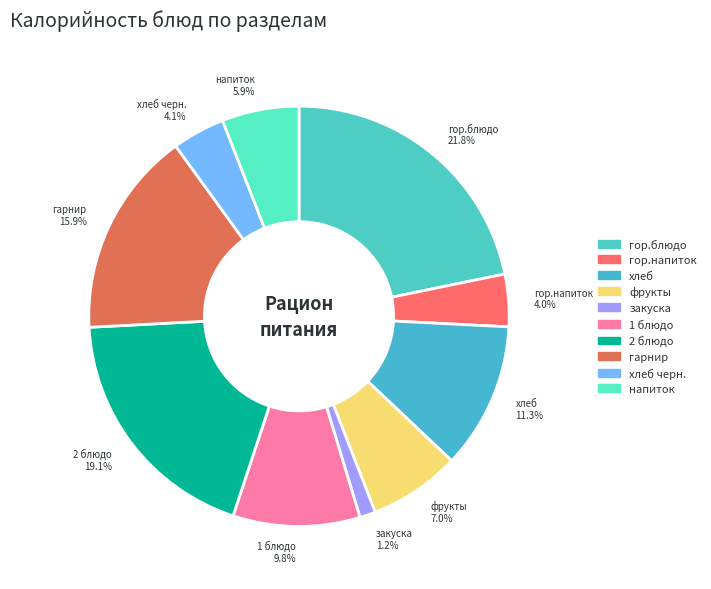

Which has a higher value, гор.блюдо or 1 блюдо?

гор.блюдо